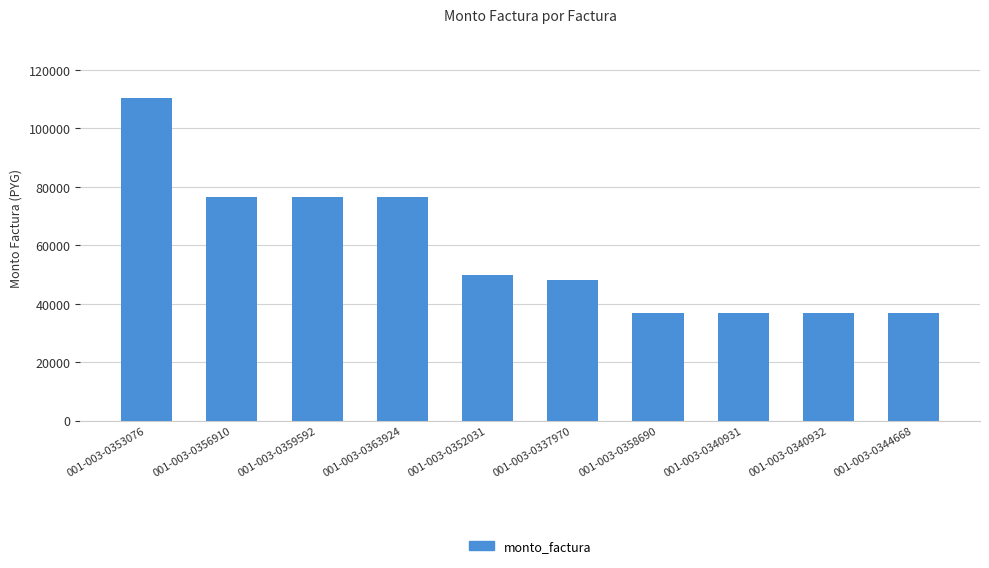

Which label corresponds to the largest value in the chart?

001-003-0353076